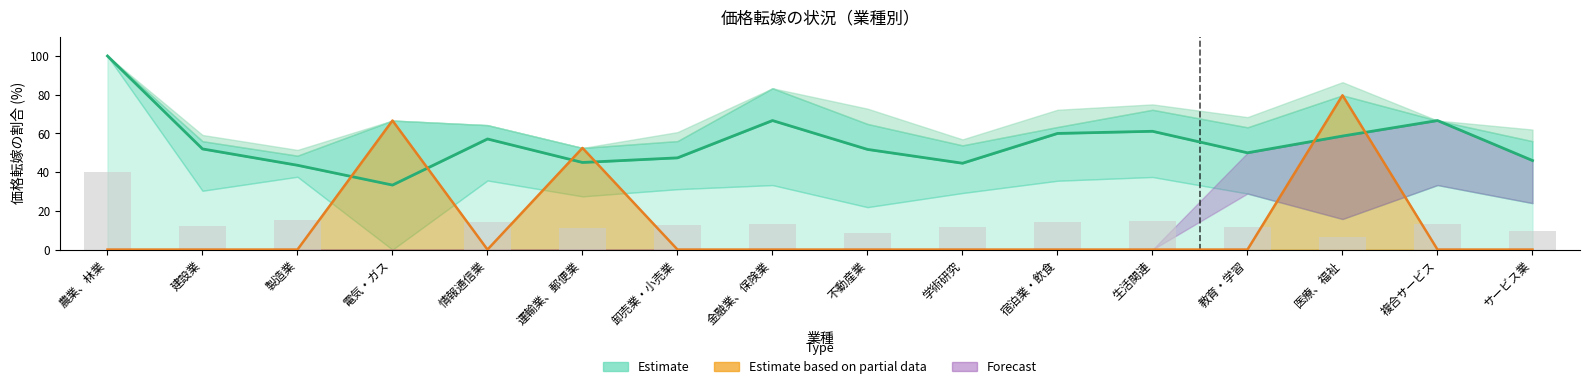

What is the difference between the maximum and minimum values?

66.7